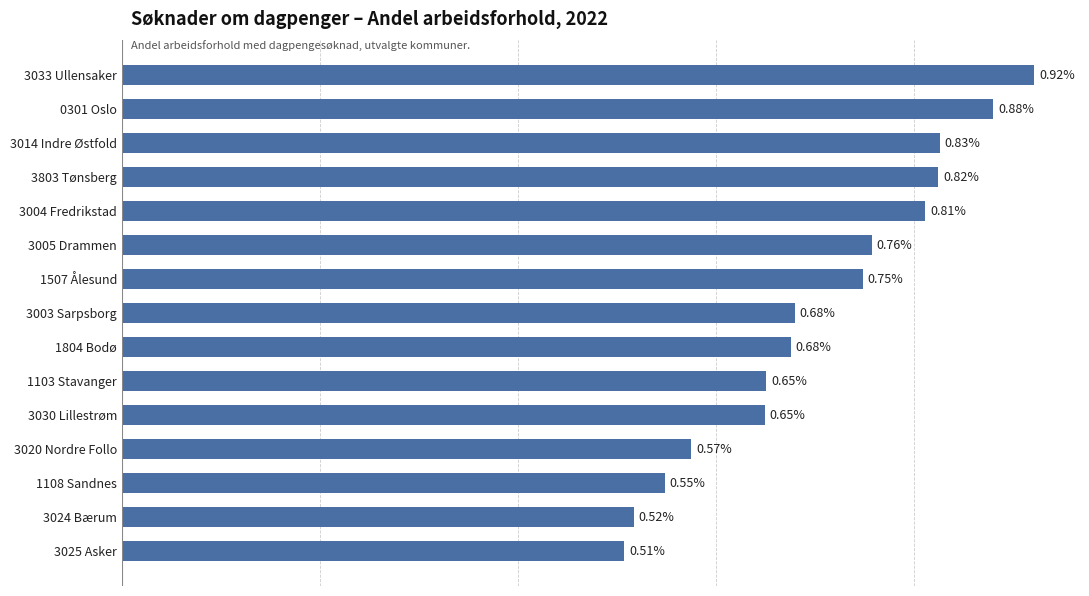

Are the bars horizontal?

Yes